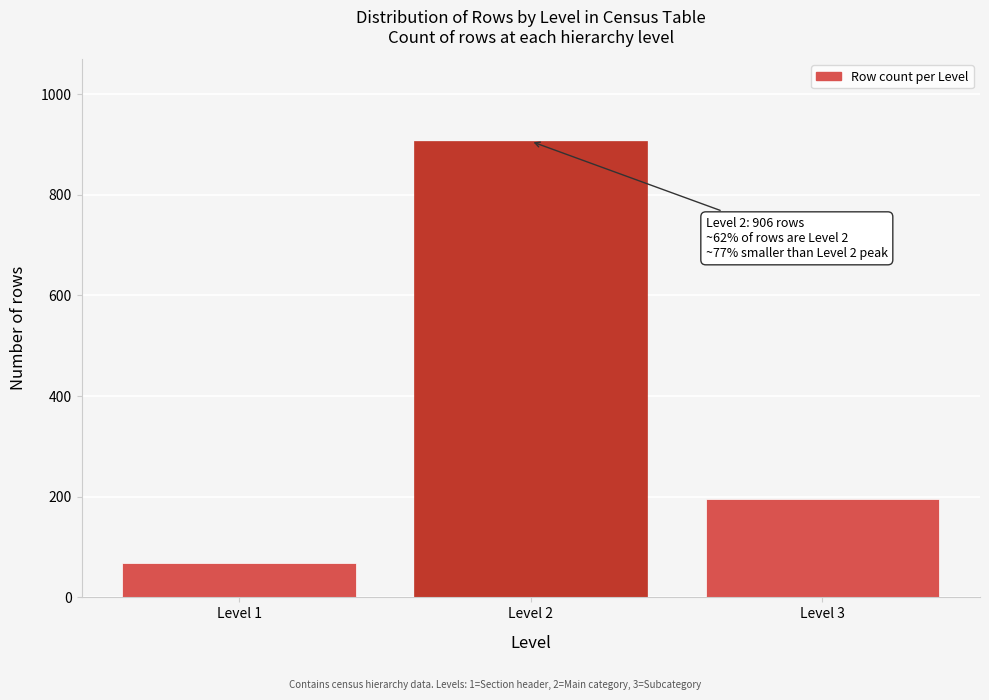

Reading left to right, what are all the values shown in this chart?

Level 1=68	Level 2=906	Level 3=195